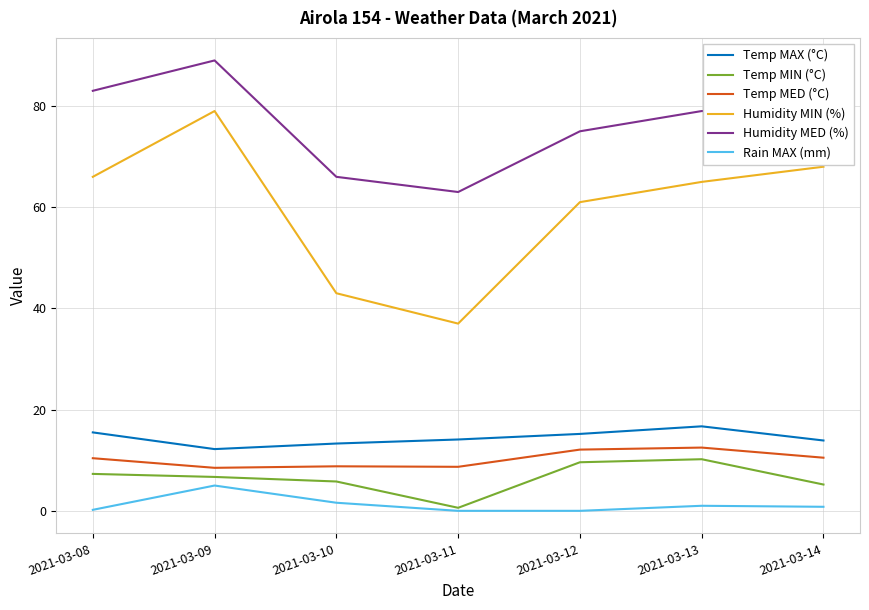

List the series in order of their peak value, lowest first.

Rain MAX (mm), Temp MIN (°C), Temp MED (°C), Temp MAX (°C), Humidity MIN (%), Humidity MED (%)